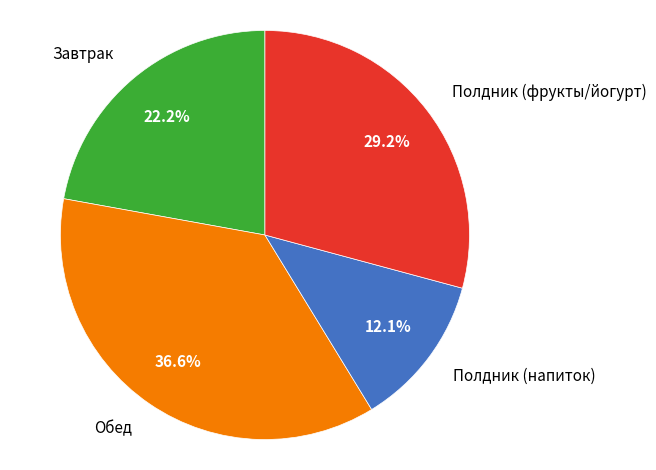

Which category has the biggest portion of the pie?

Обед